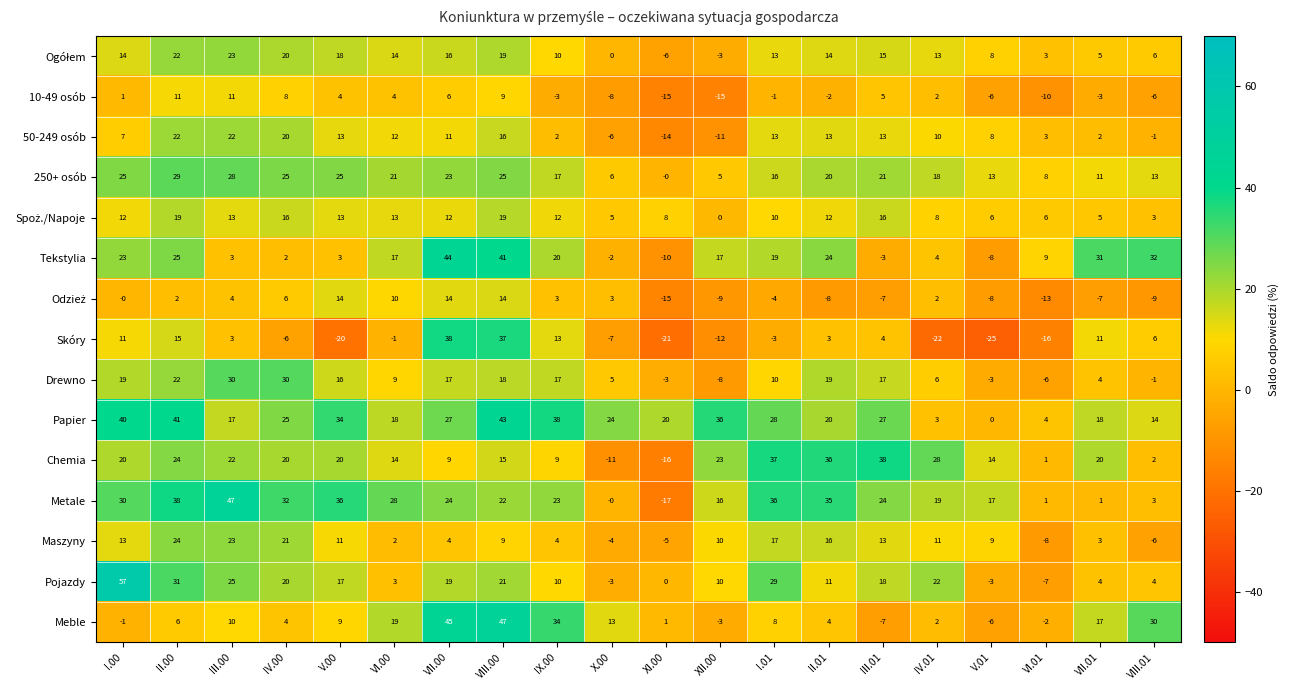

What is the spread (max minus min) of values at XII.00?

51